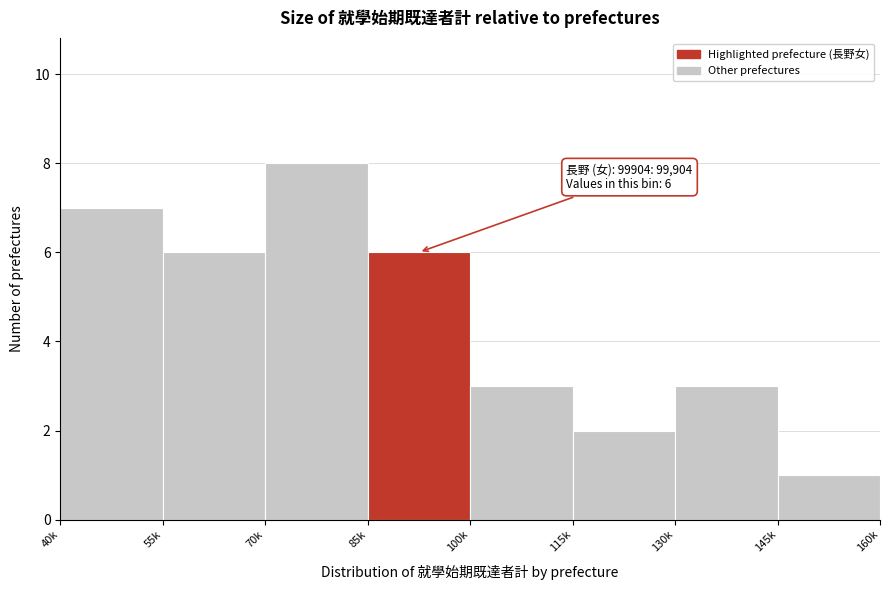

Reading left to right, list all the values displayed in this chart.

7	6	8	6	3	2	3	1